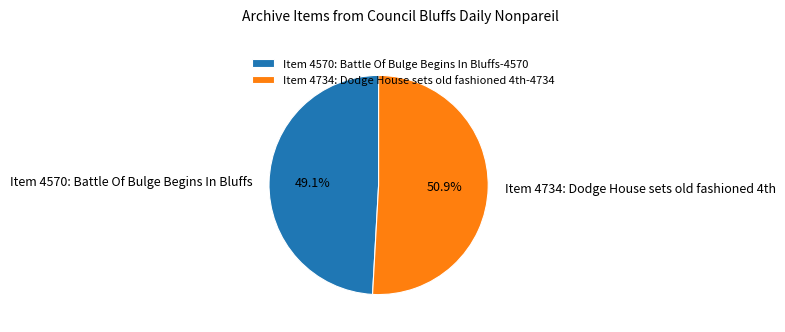

The Item 4570: Battle Of Bulge Begins In Bluffs slice represents 57% of the pie. True or false?

False